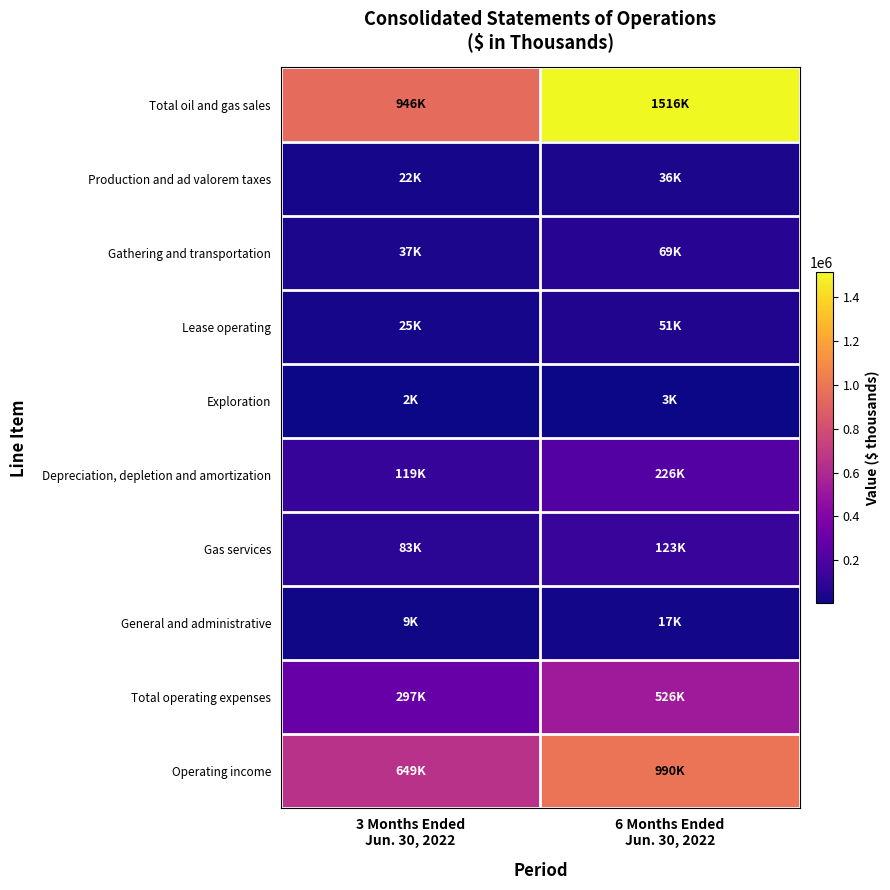

Which series has the widest spread of values?

Total oil and gas sales